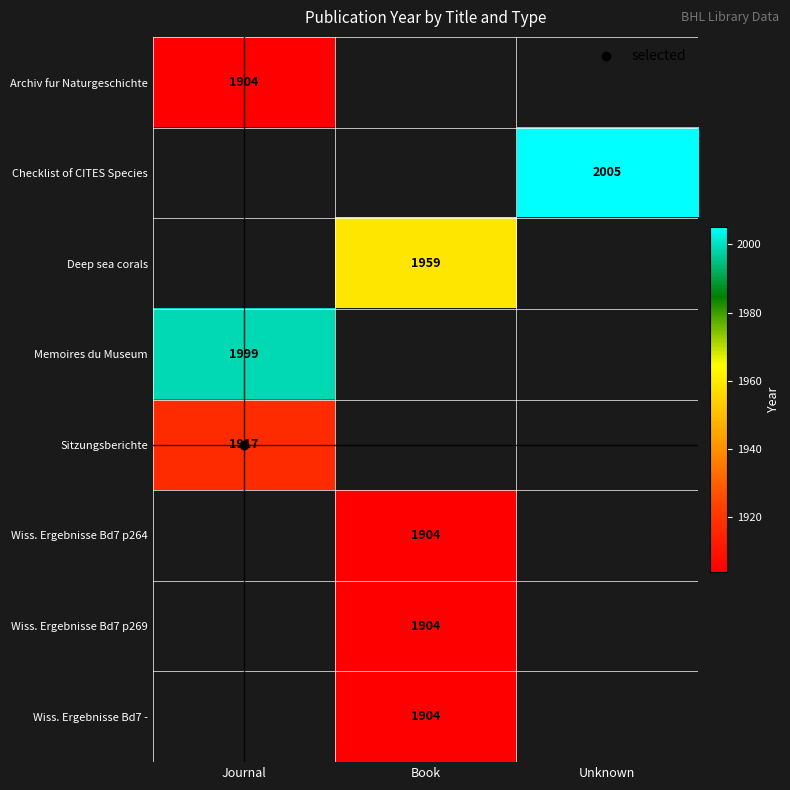

At how many categories does at least one series exceed 1939?

3